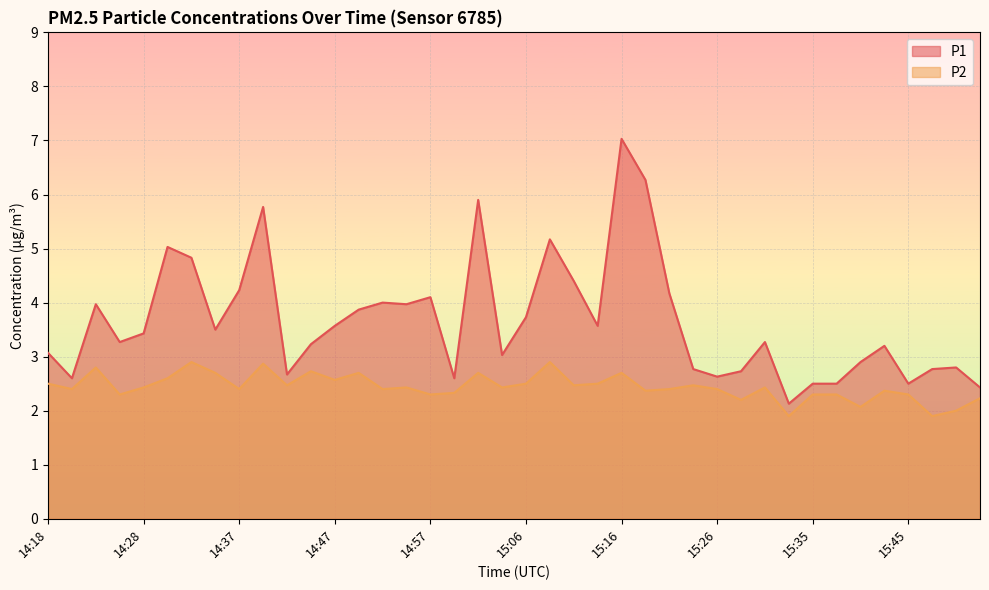

True or false: P1 has more than 0 points higher than both neighbors.

True